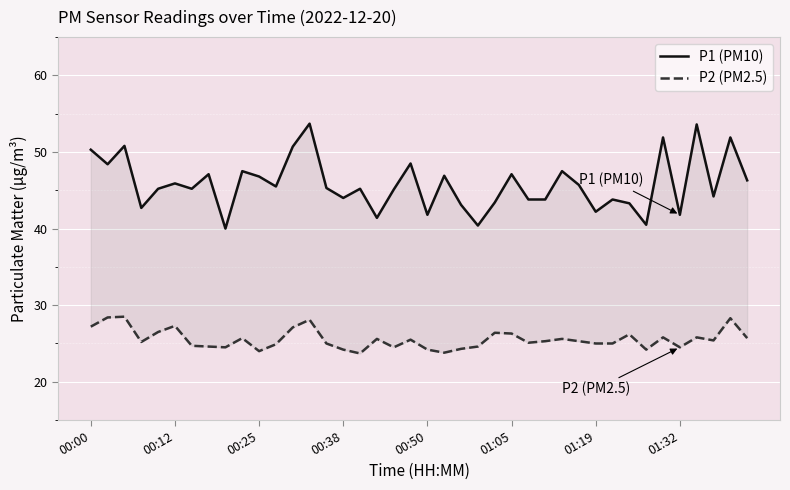

The P1 (PM10) series shows 48.5 at 19. True or false?

True